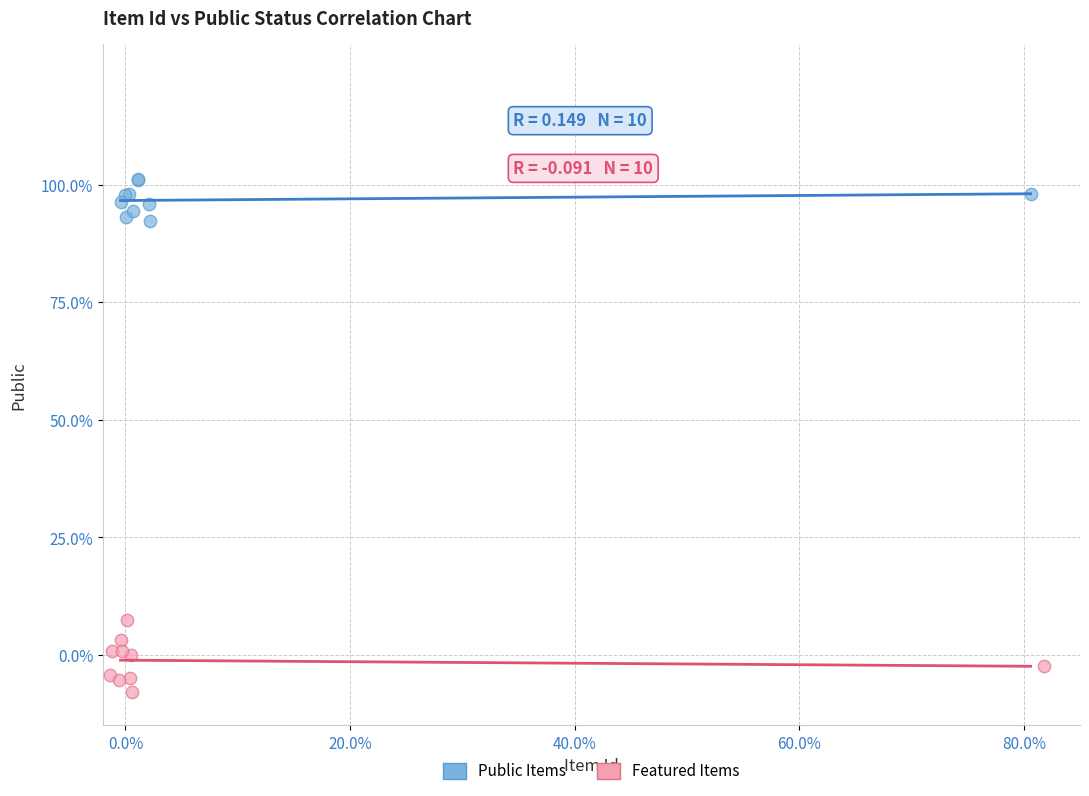

What are all the series names shown in the legend?

Public Items, Featured Items